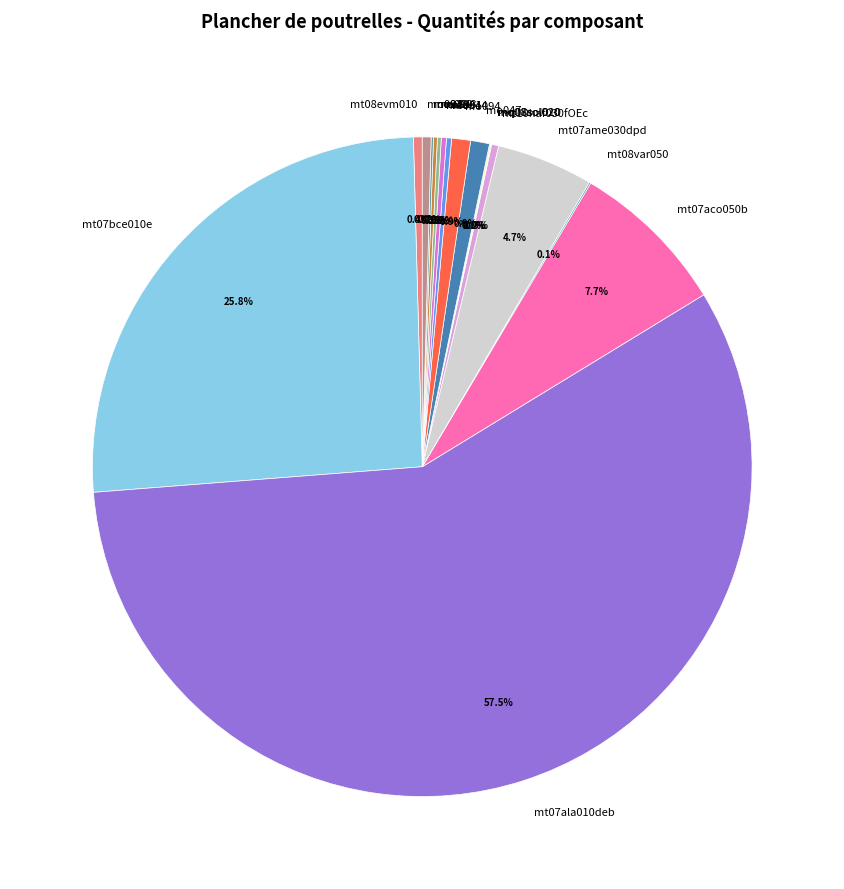

What portion of the pie excludes mt10haf030fOEc?

99.7%